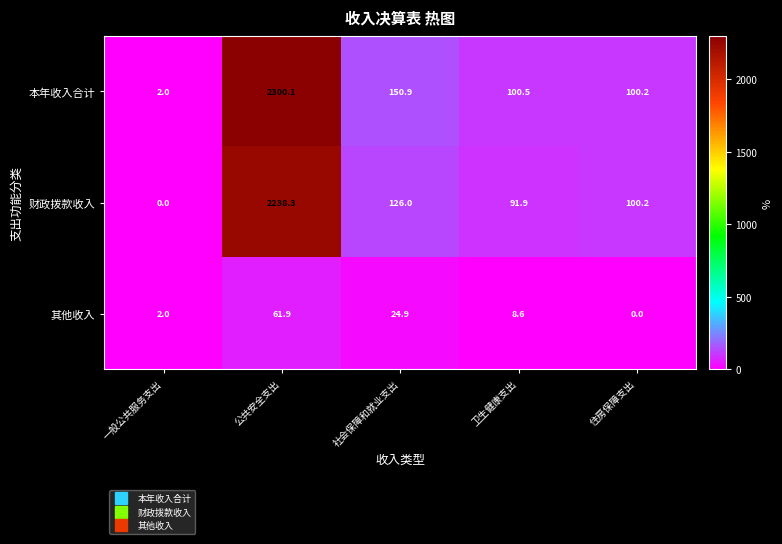

How many categories are shown in the chart?

5